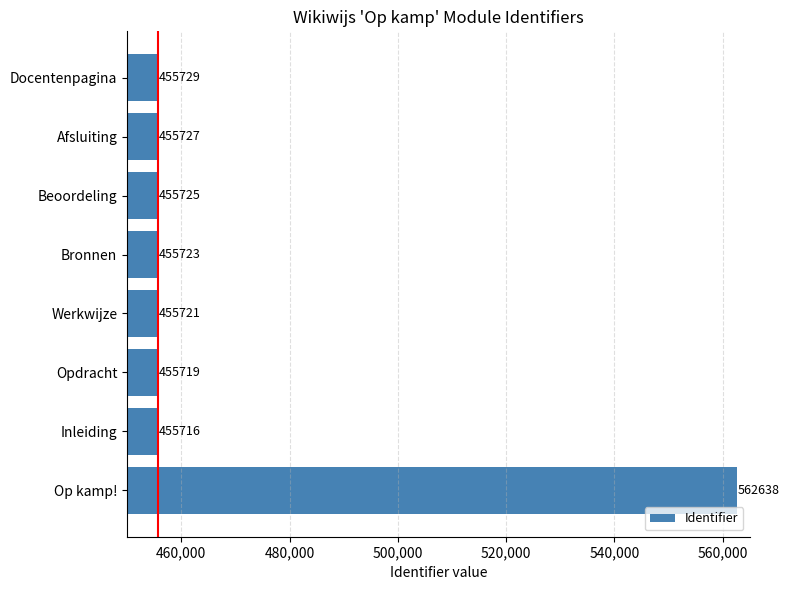

Rank the categories by value from highest to lowest.

Op kamp!, Docentenpagina, Afsluiting, Beoordeling, Bronnen, Werkwijze, Opdracht, Inleiding